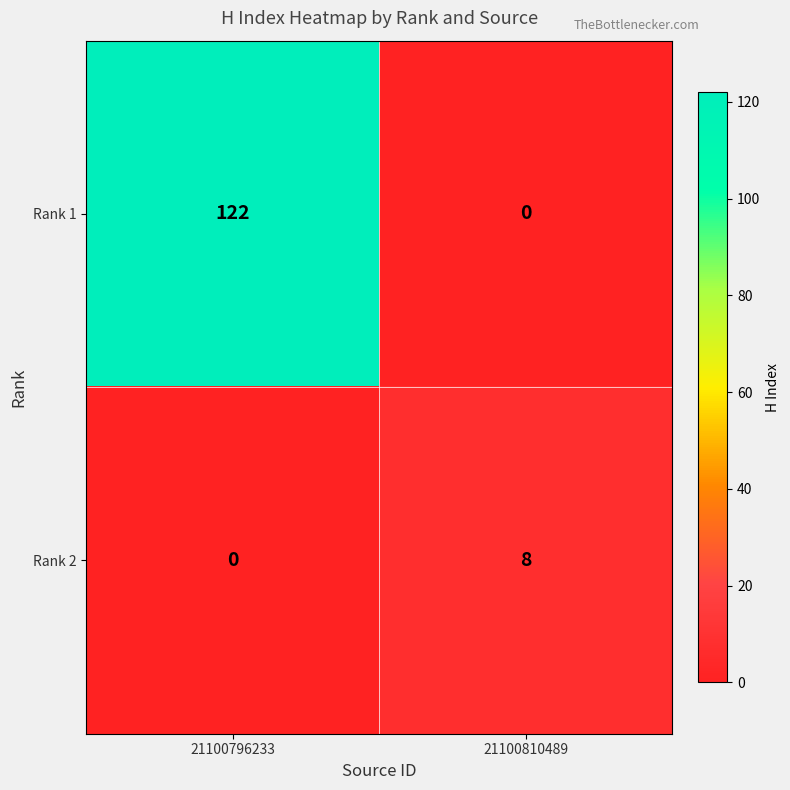

What is the sum of the Rank 1 values at 21100810489 and 21100796233?

122